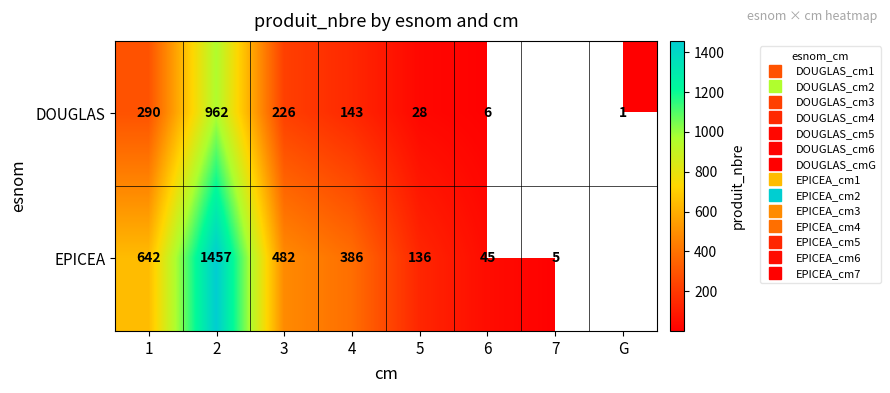

What is the minimum value for EPICEA?

5.0